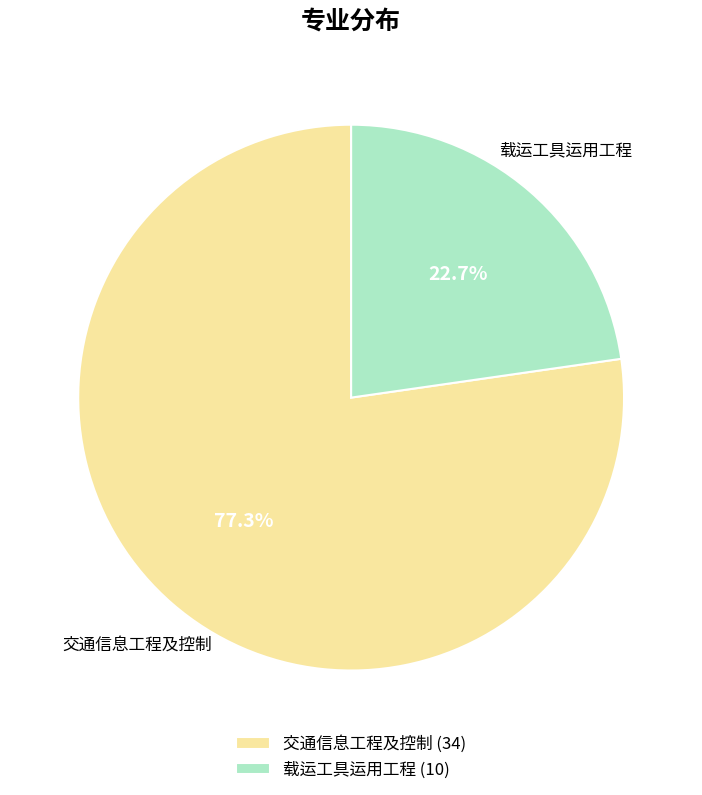

How many slices are in this pie chart?

2